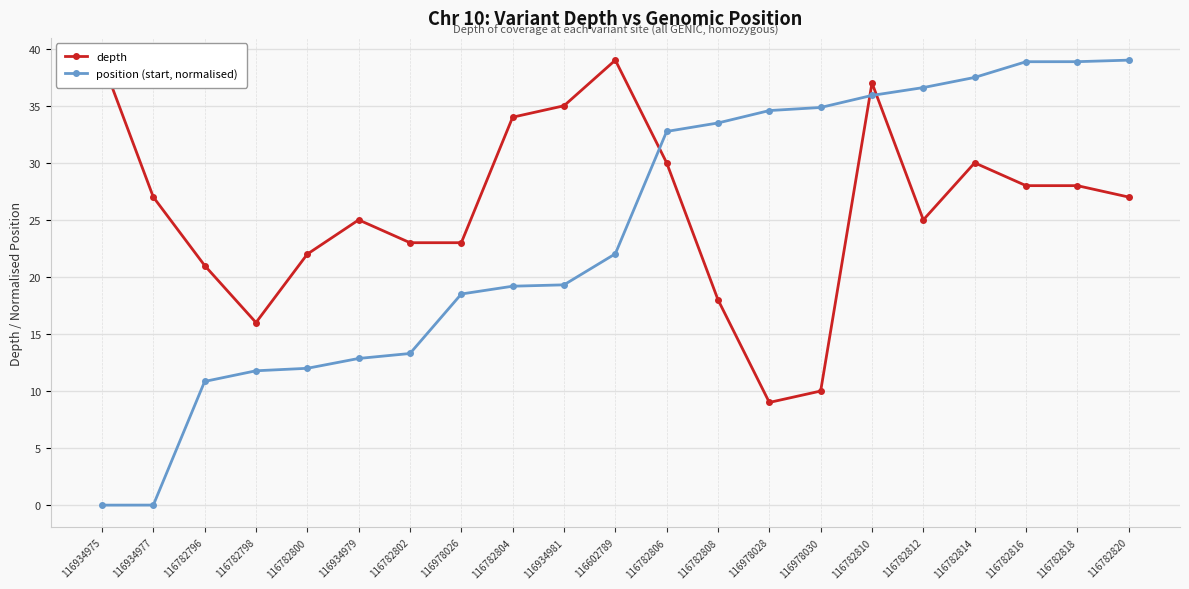

The value of depth at 116782798 is 23.9. True or false?

False